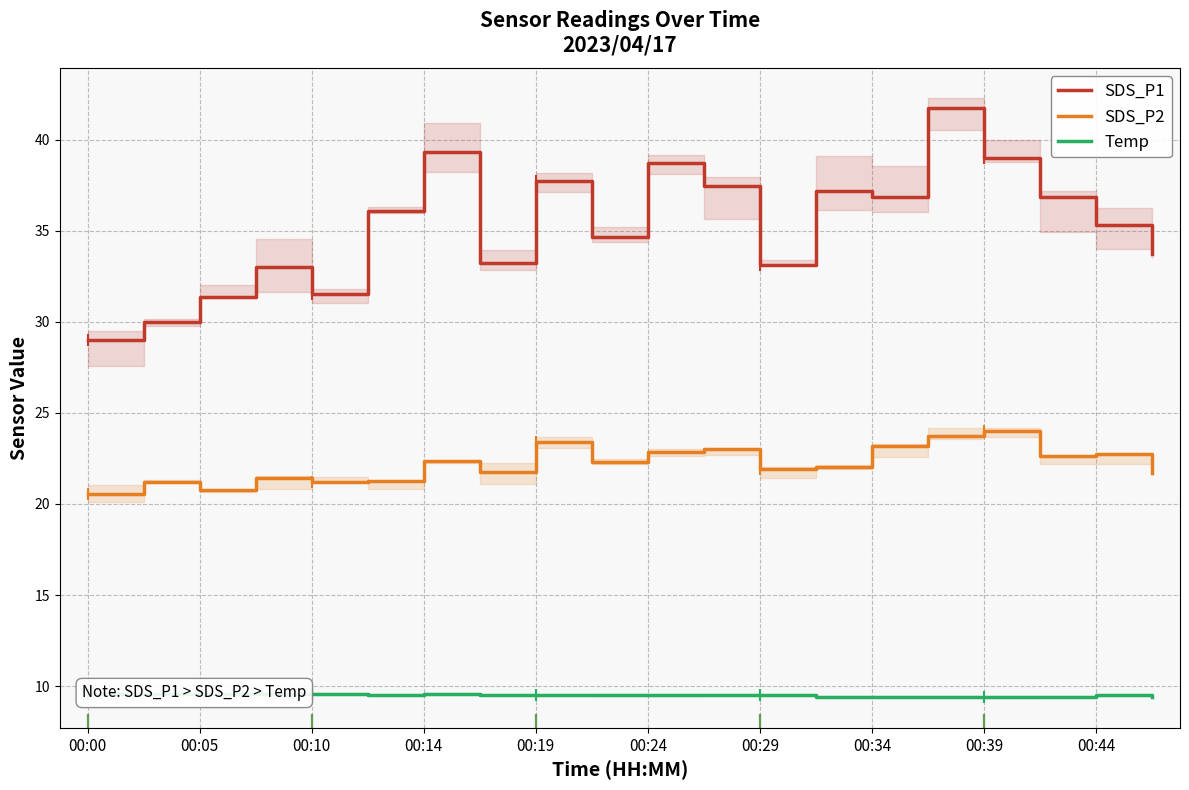

Is it true that SDS_P1 equals 50.9 at 00:10?

False